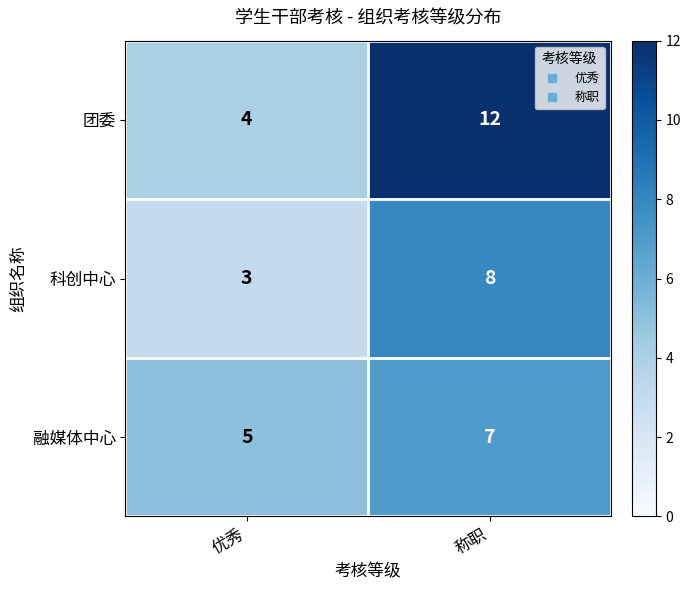

What is the difference between the highest and lowest values at 称职?

5